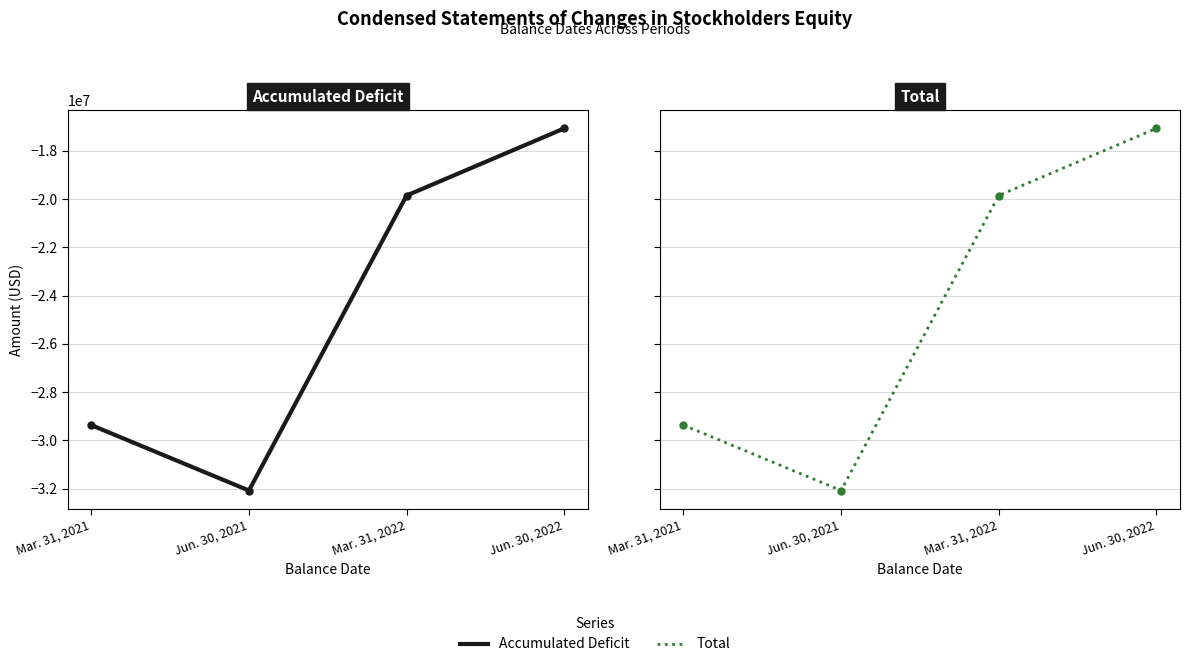

What position from the left is Mar. 31, 2021?

1